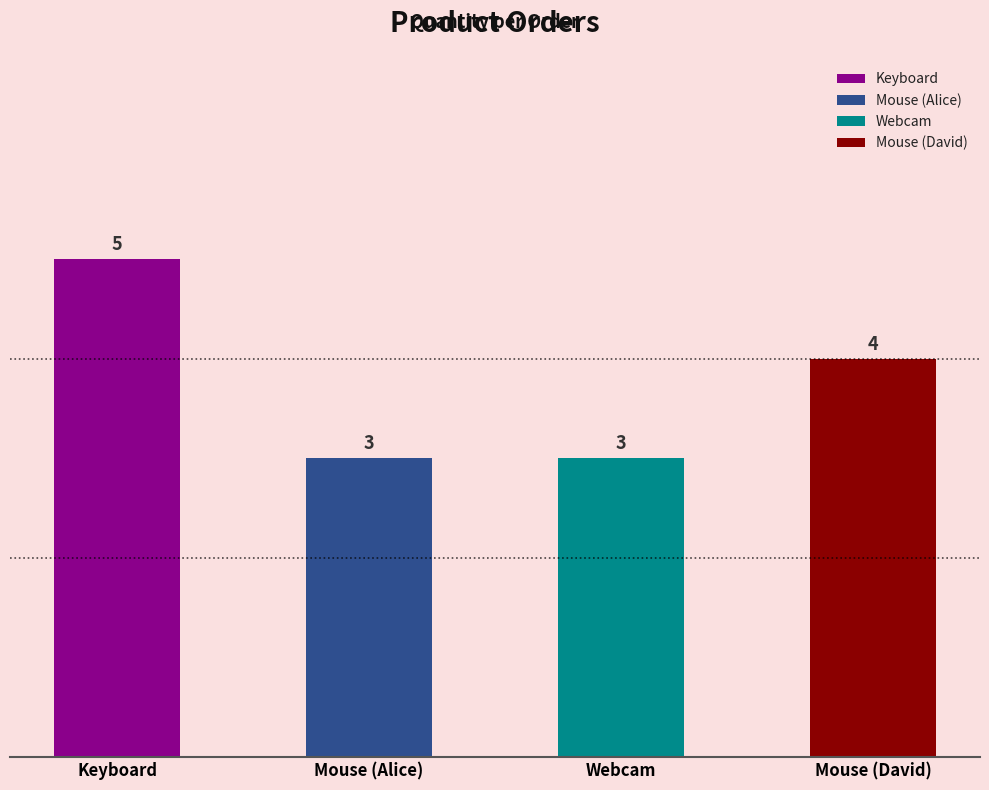

List the labels in order of value, largest first.

Keyboard, Mouse, Mouse, Webcam